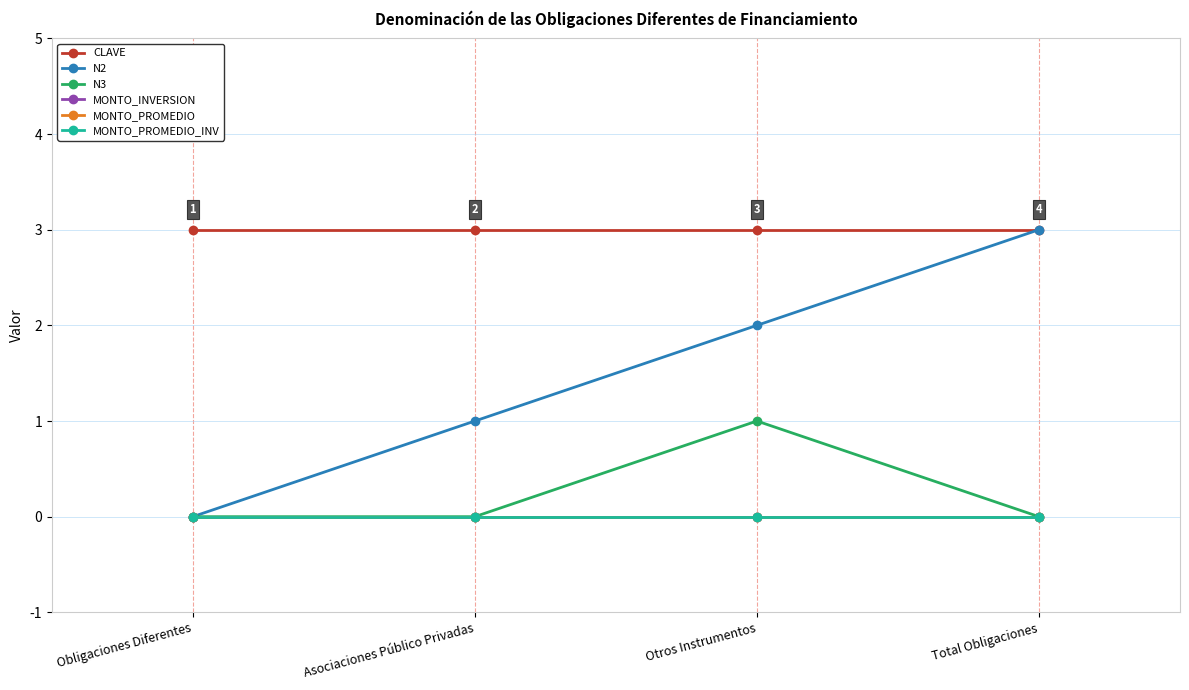

Which has a higher value, Total Obligaciones or Obligaciones Diferentes?

Total Obligaciones